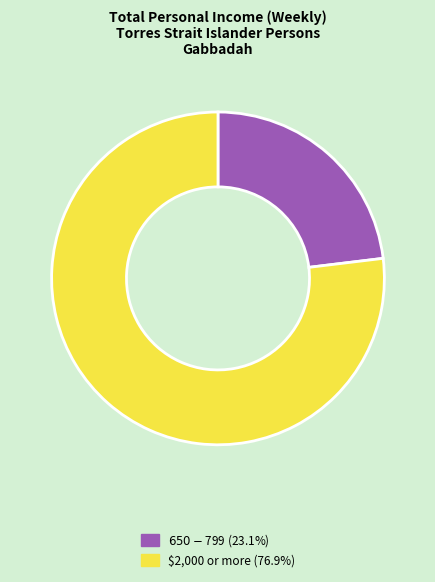

How many slices are in this pie chart?

2